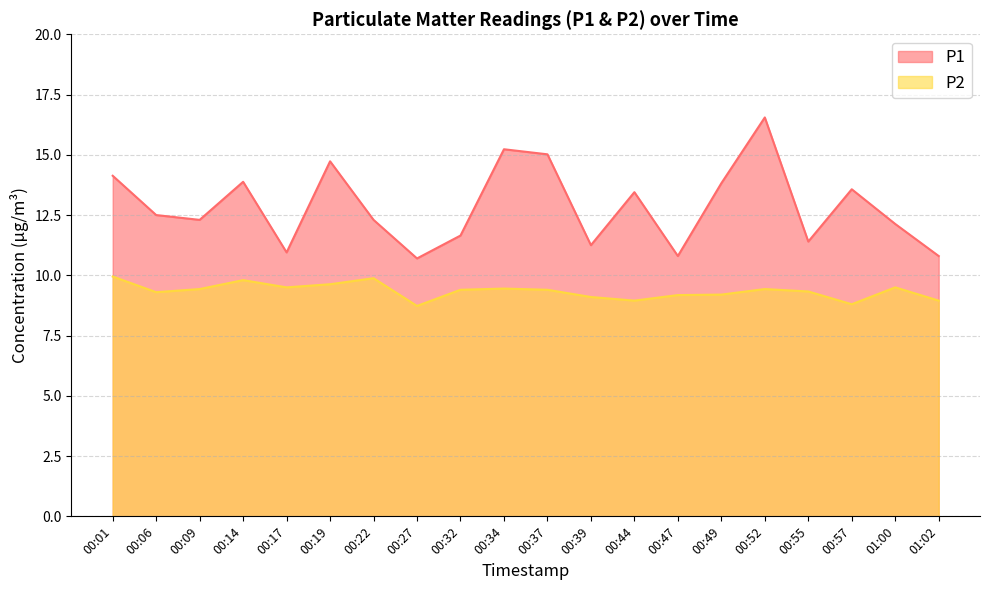

What is the label of the 7th point from the right?

00:47